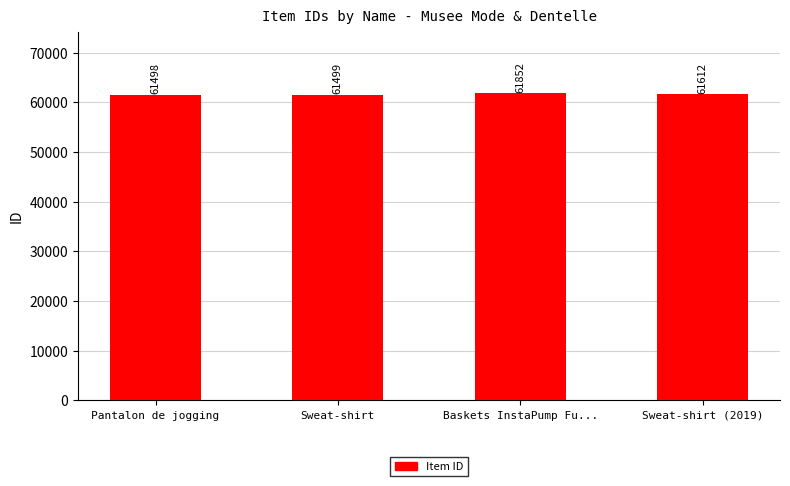

What is the value of the 1st bar from the left?

61498